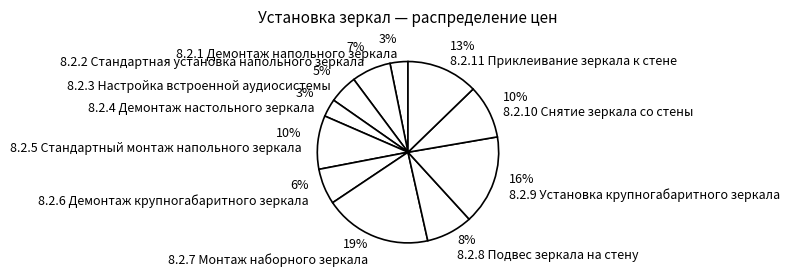

To the nearest percent, what is the combined percentage of 8.2.2 Стандартная установка напольного зеркала and 8.2.9 Установка крупногабаритного зеркала?

23%